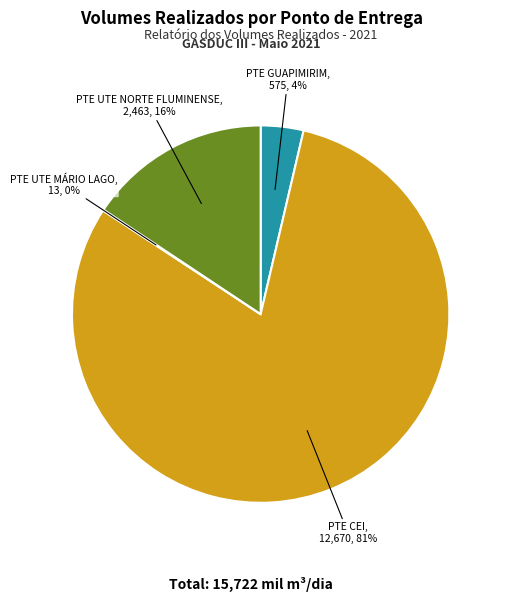

Does any single category account for the majority?

Yes